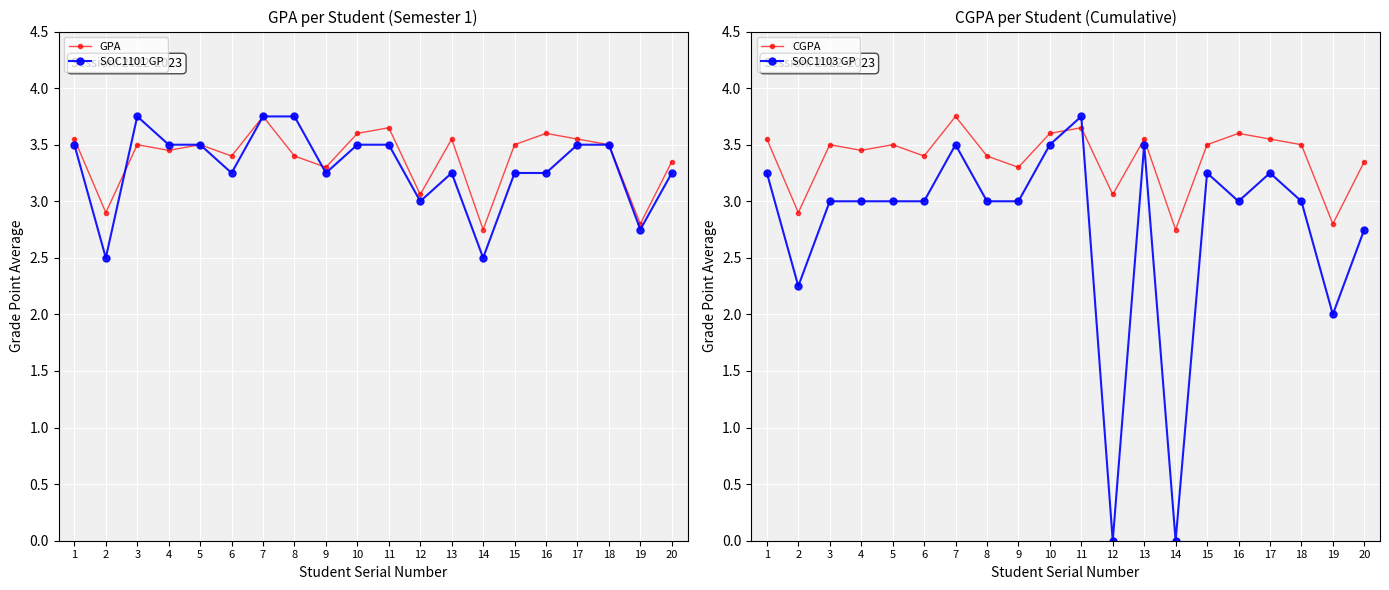

What is the approximate value of SOC1103 GP at 1?

3.2